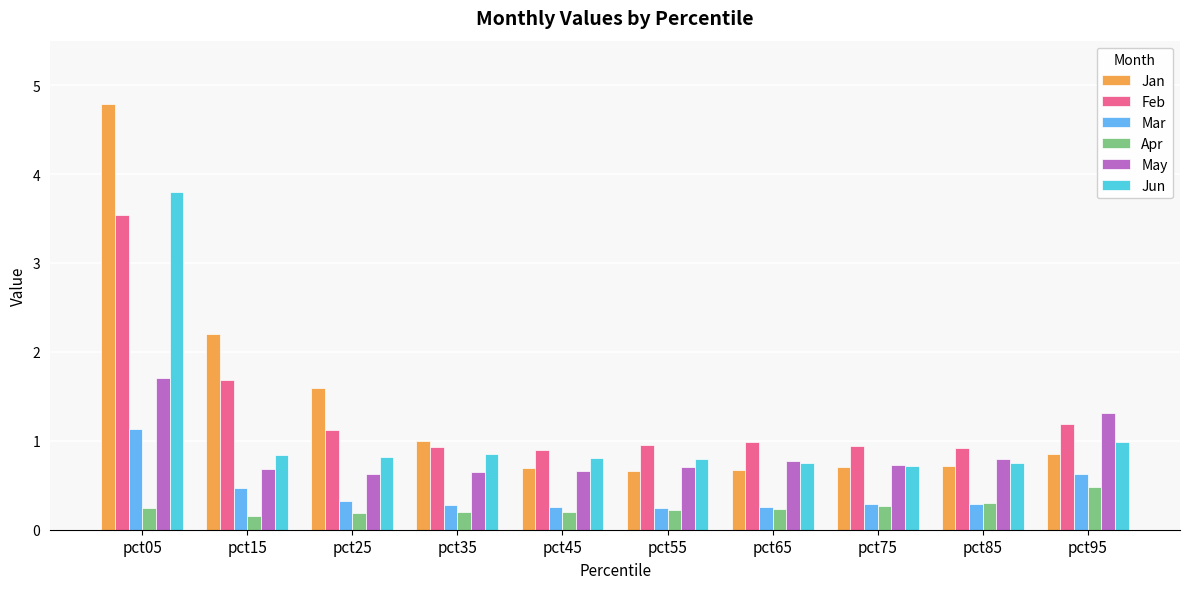

How many distinct data groups are displayed?

6